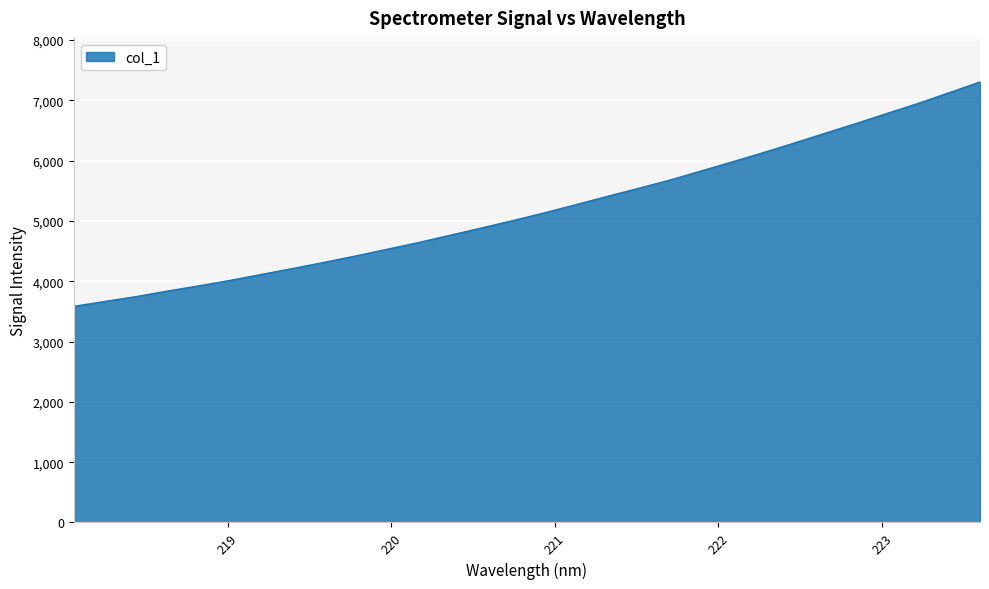

What is the smallest value displayed?

3584.2